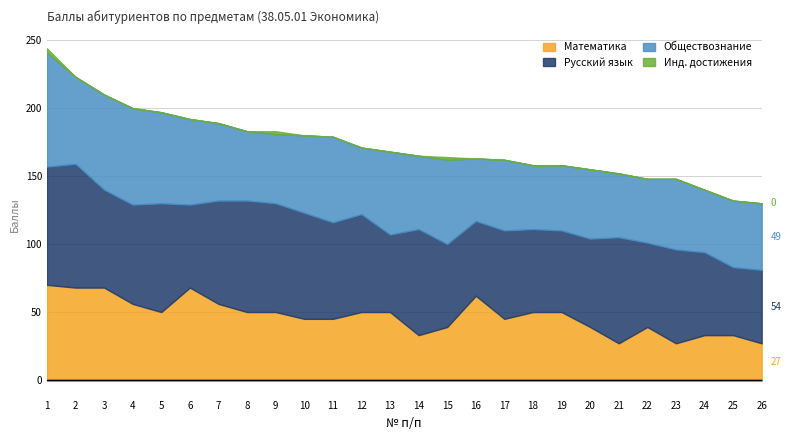

List the series in order of their peak value, lowest first.

Инд. достижения, Математика, Обществознание, Русский язык